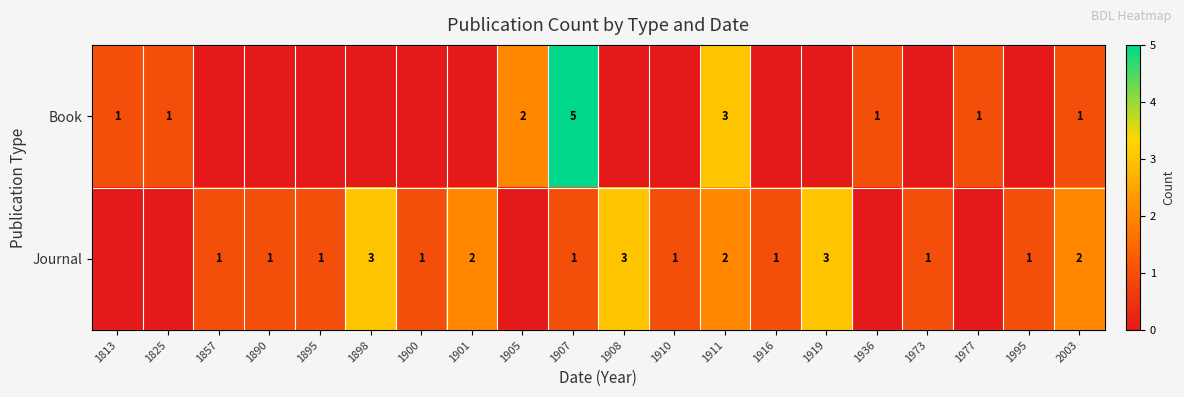

The Journal series shows 3 at 1919. True or false?

True